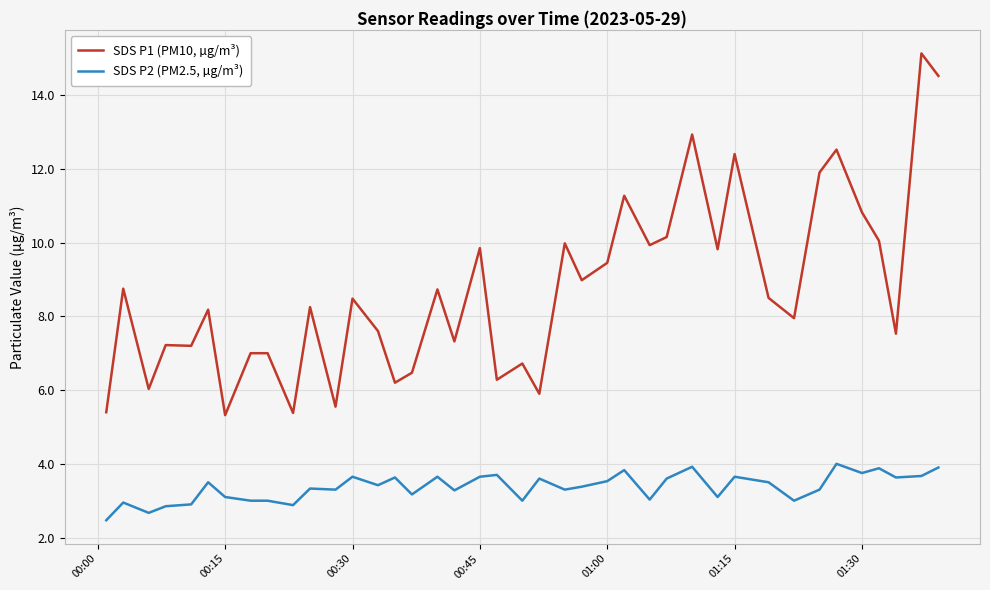

True or false: SDS P2 (PM2.5, µg/m³) and SDS P1 (PM10, µg/m³) cross at least once.

False